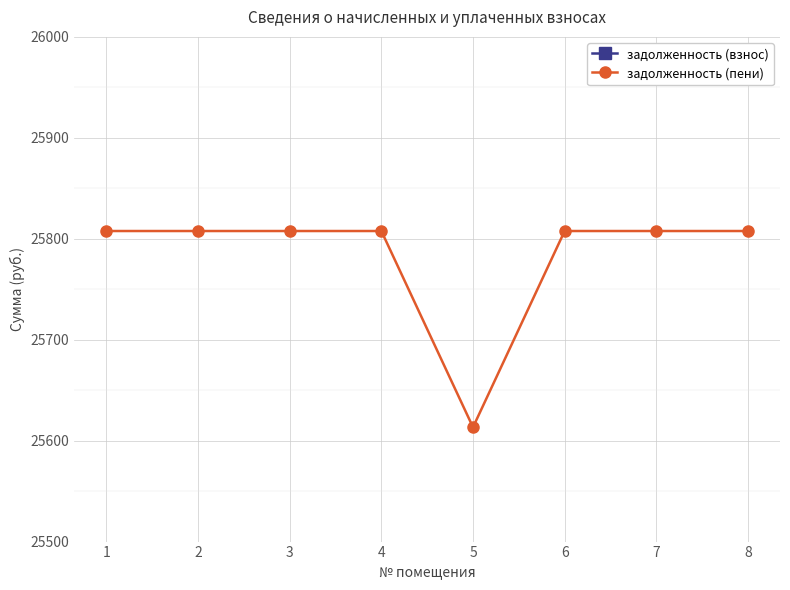

Is this an area chart (filled region under the line)?

No